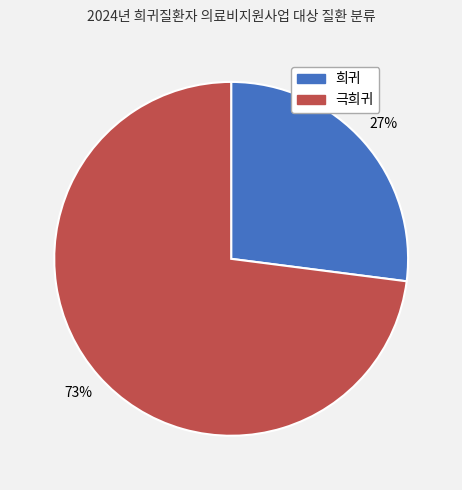

To the nearest percent, what portion does 극희귀 represent?

73%